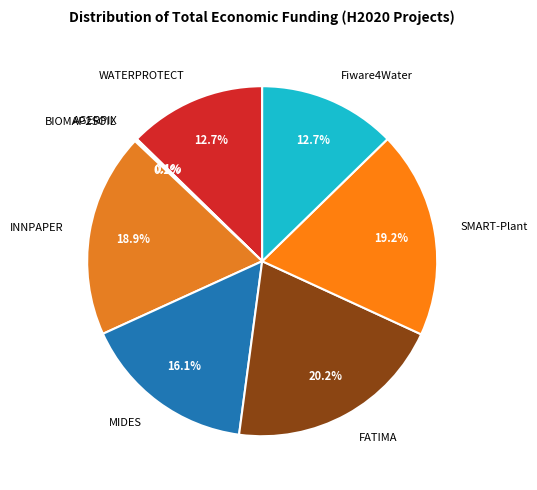

Do INNPAPER and Fiware4Water together represent more than half of the pie?

No